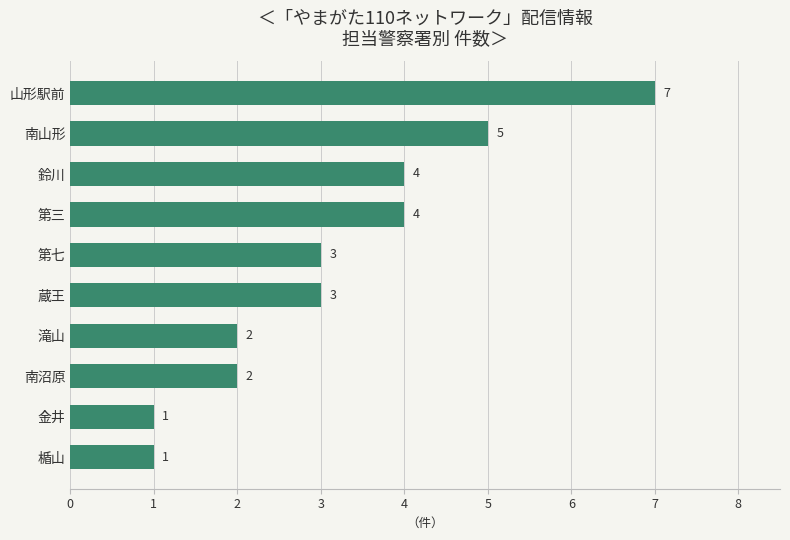

True or false: the data shows 2 at 第七.

False